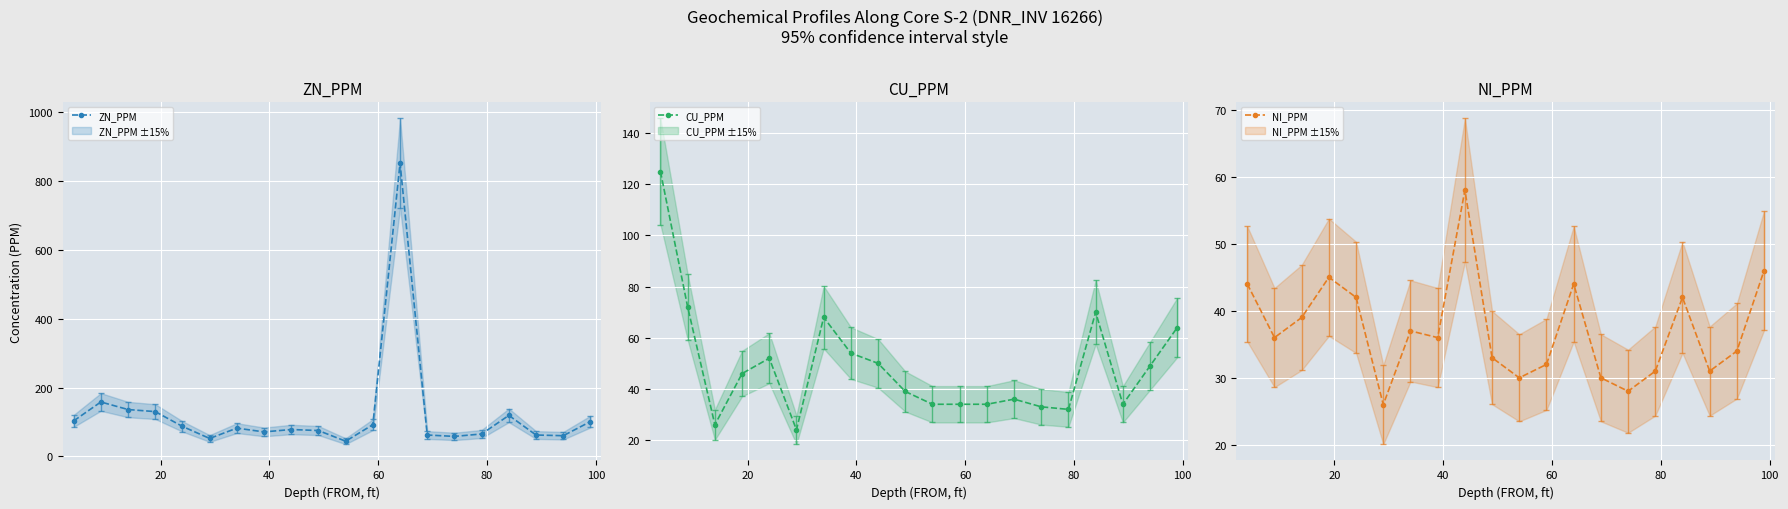

How many intersections are there between ZN_PPM and CU_PPM?

1